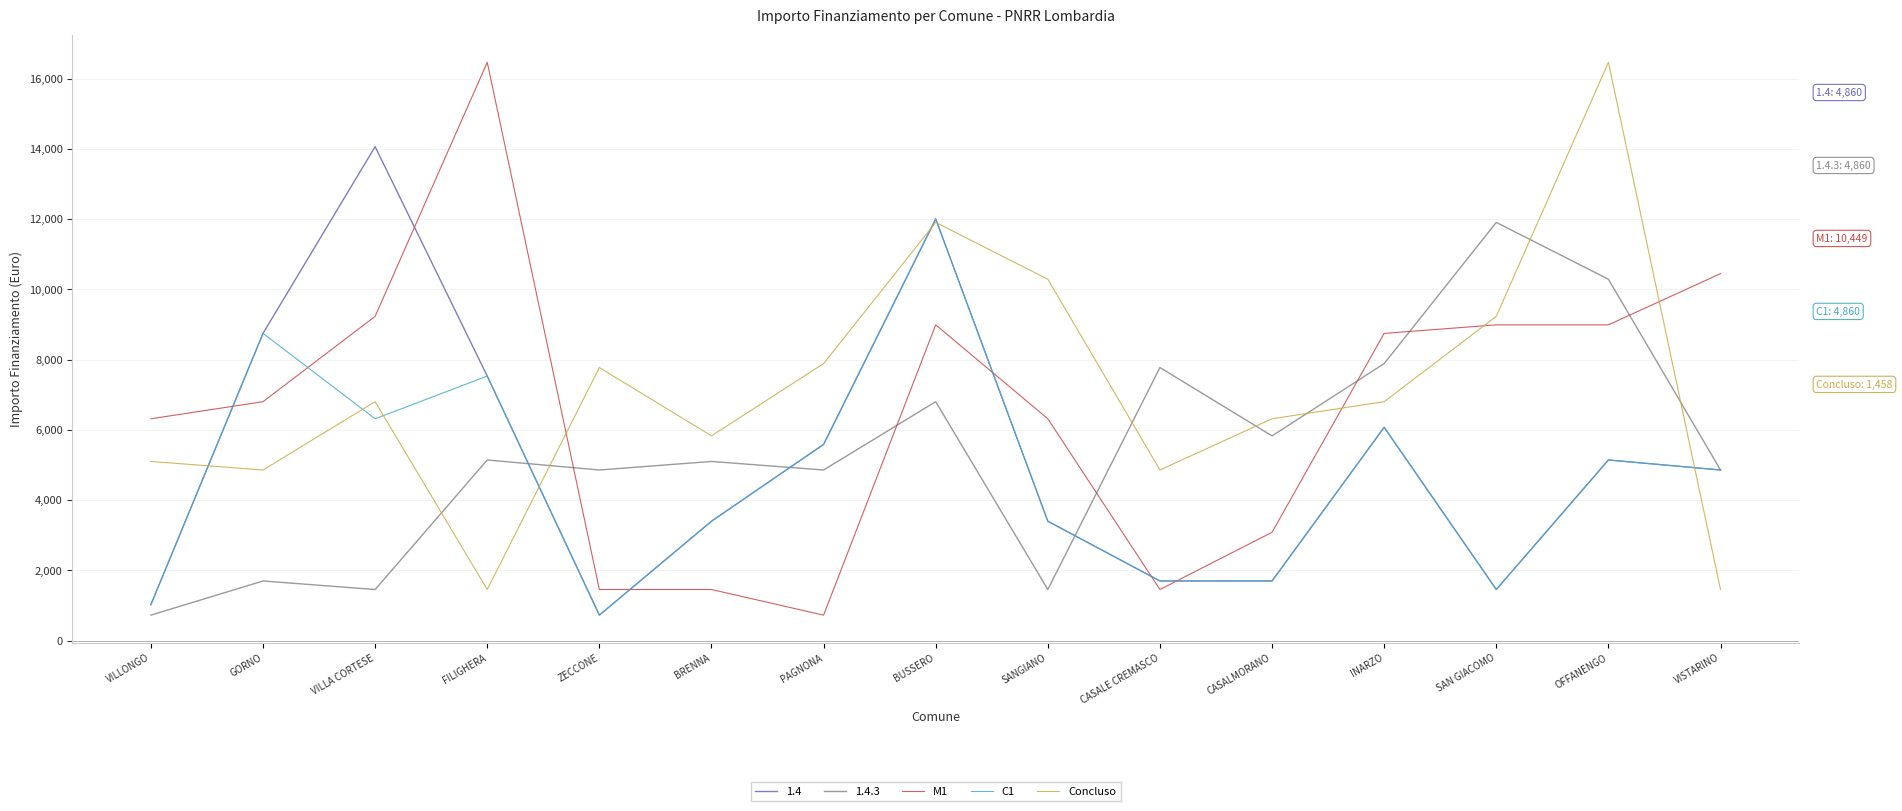

Where is the first local maximum for C1?

GORNO